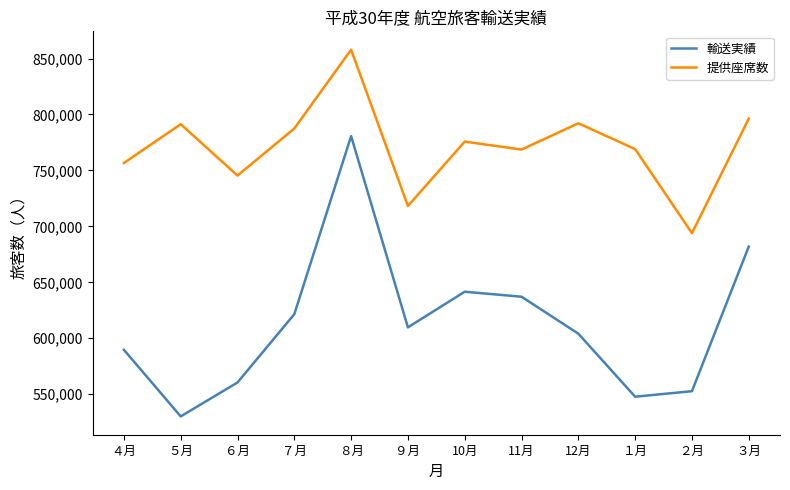

Read the 輸送実績 value at ９月, to the nearest 100.

609700